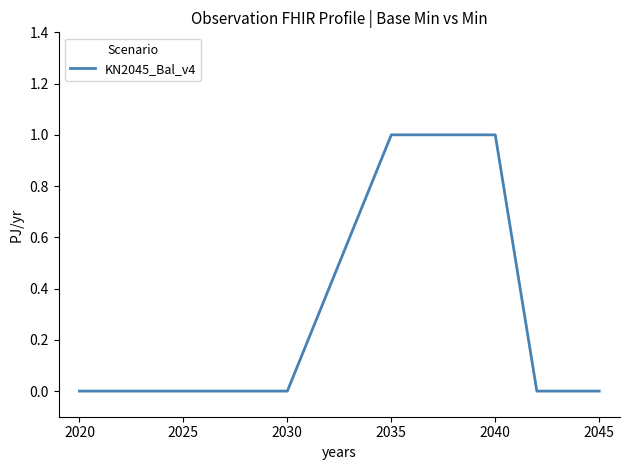

How many series are shown in this chart?

1